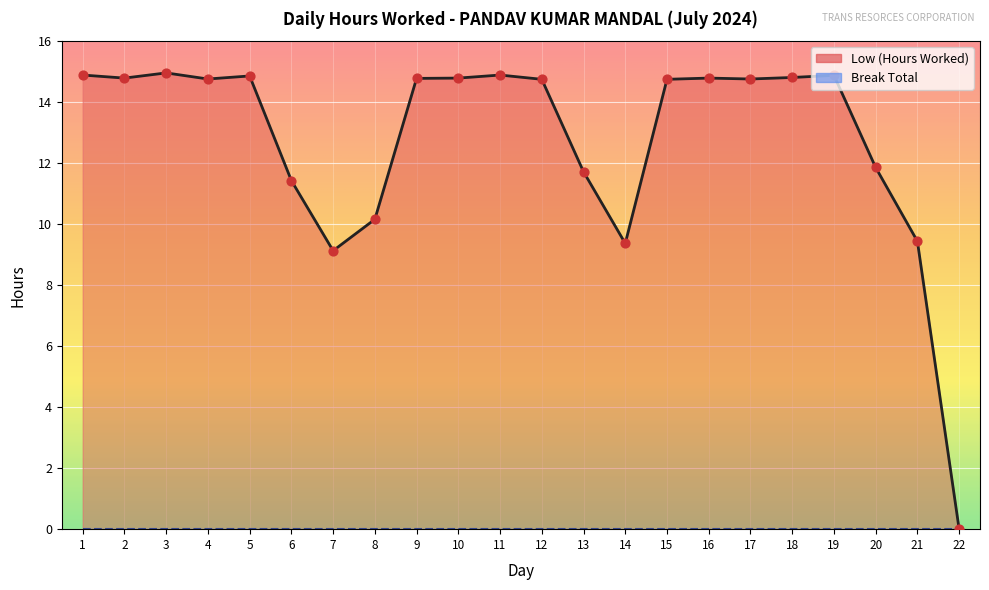

What is the change in value from 13 to 15?

+3.0